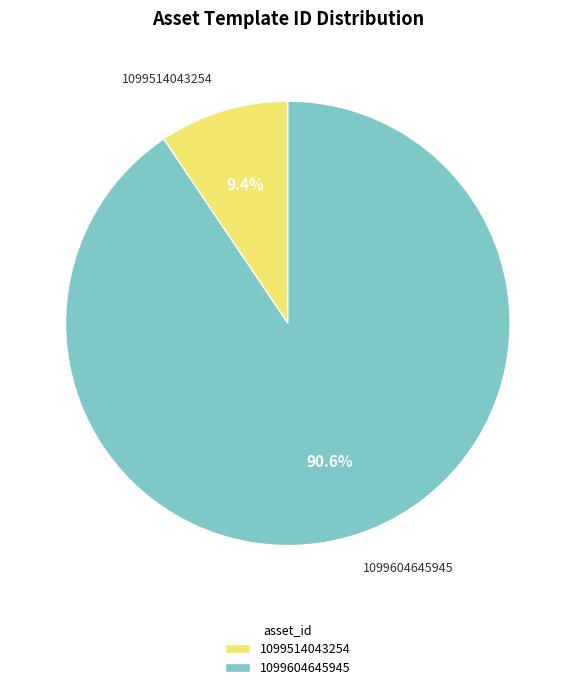

To the nearest percent, what is the difference between the largest and smallest slice percentages?

81%